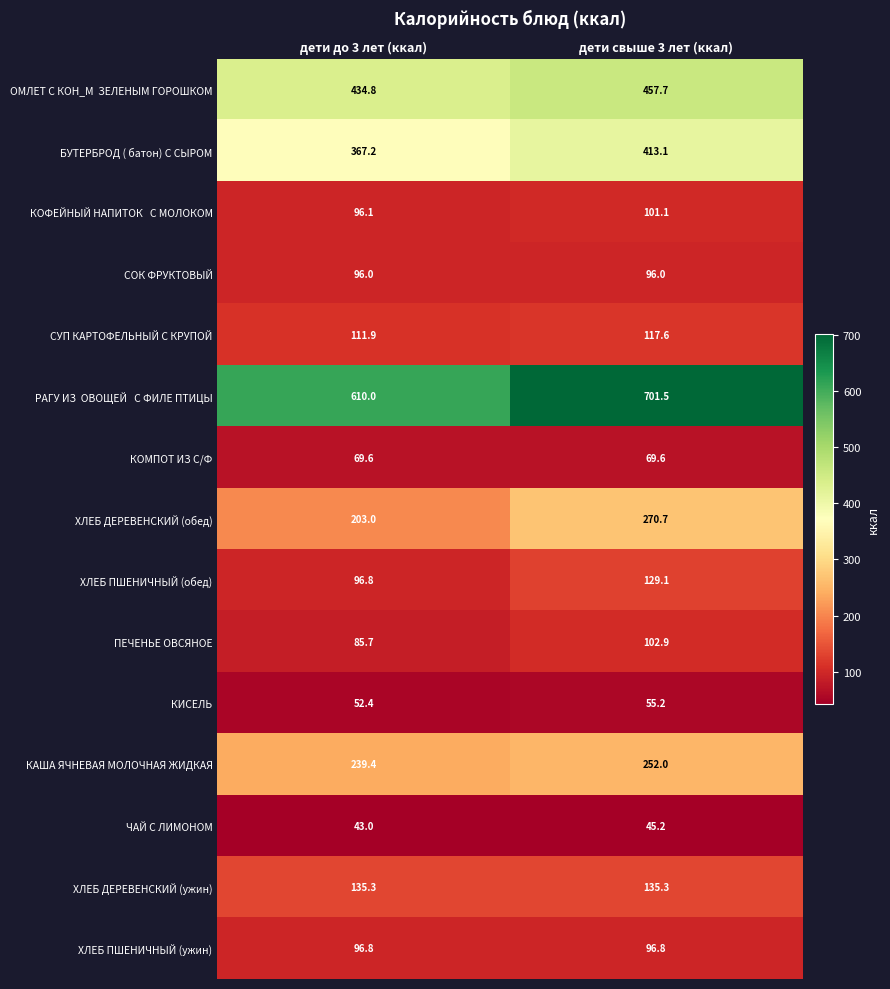

At how many categories does at least one series exceed 249?

2